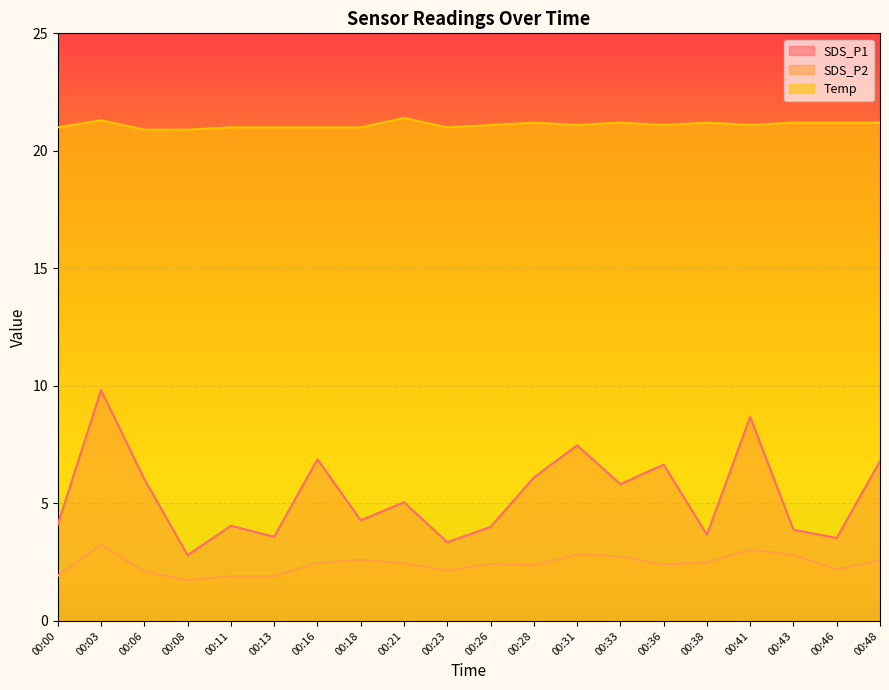

True or false: SDS_P2 has more than 1 interior local peaks.

True